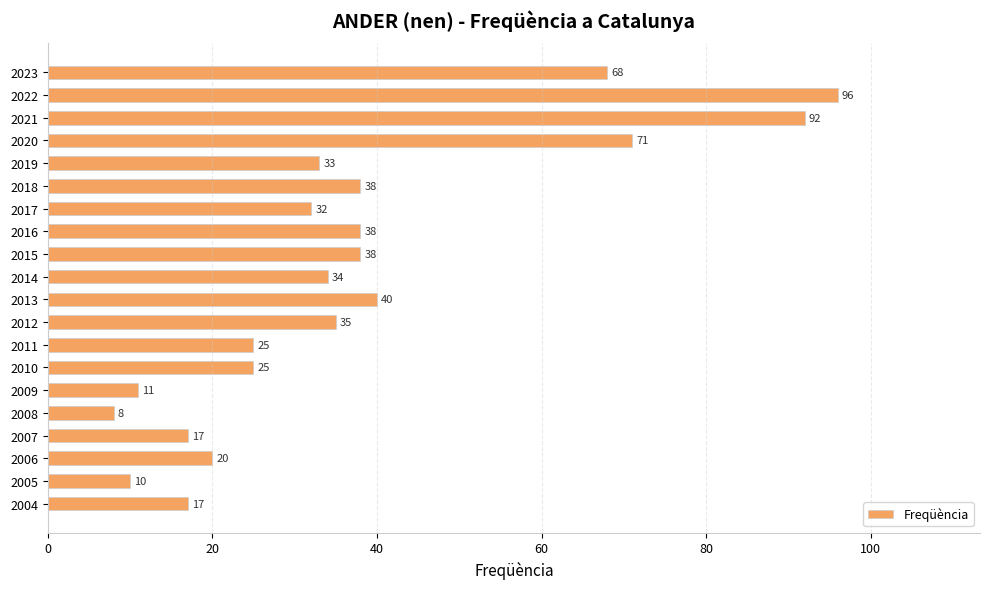

Are the bars horizontal?

Yes